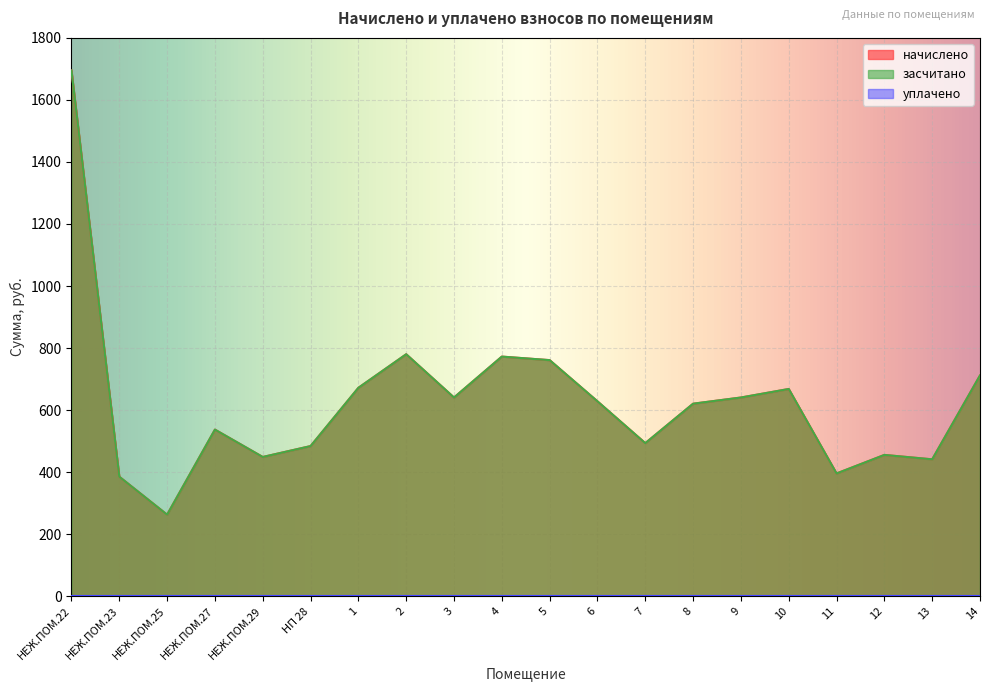

True or false: начислено and засчитано cross at least once.

False